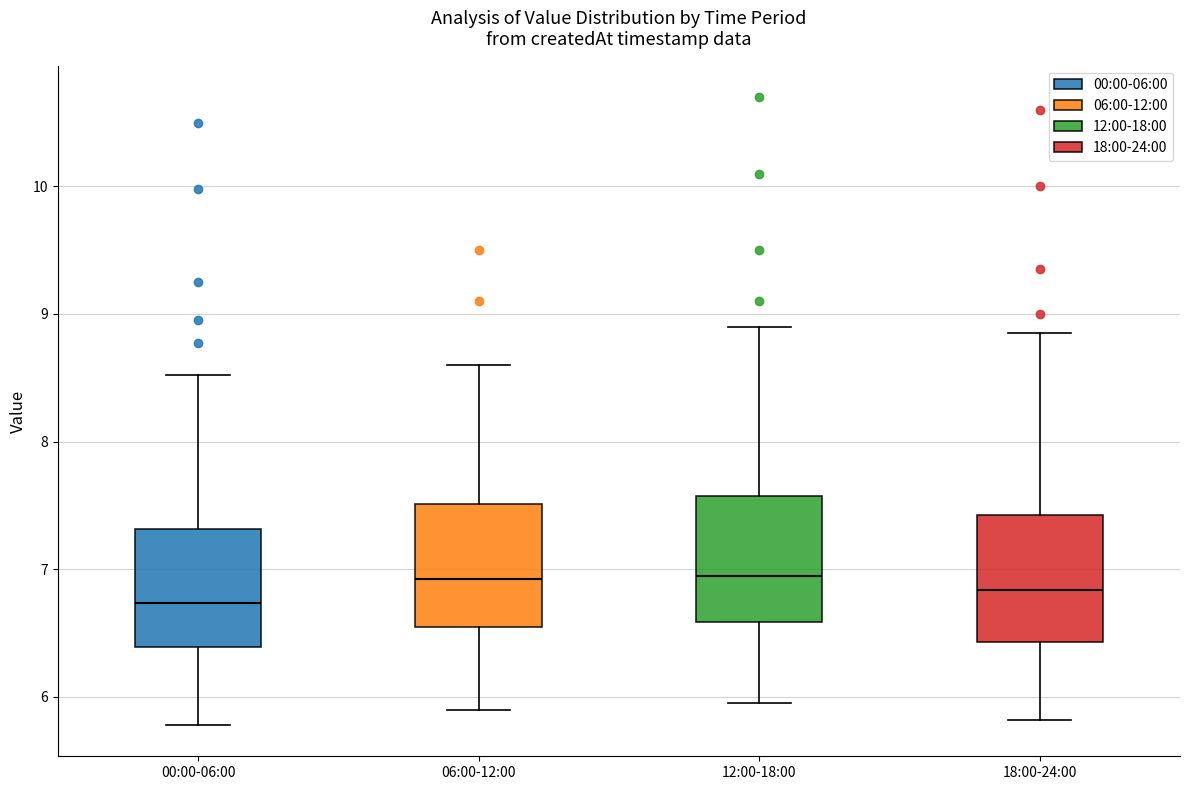

Where does the upper whisker of the box for 18:00-24:00 end on the y-axis? The values are not printed on the chart, so give them approximately, as read against the axis.

8.9